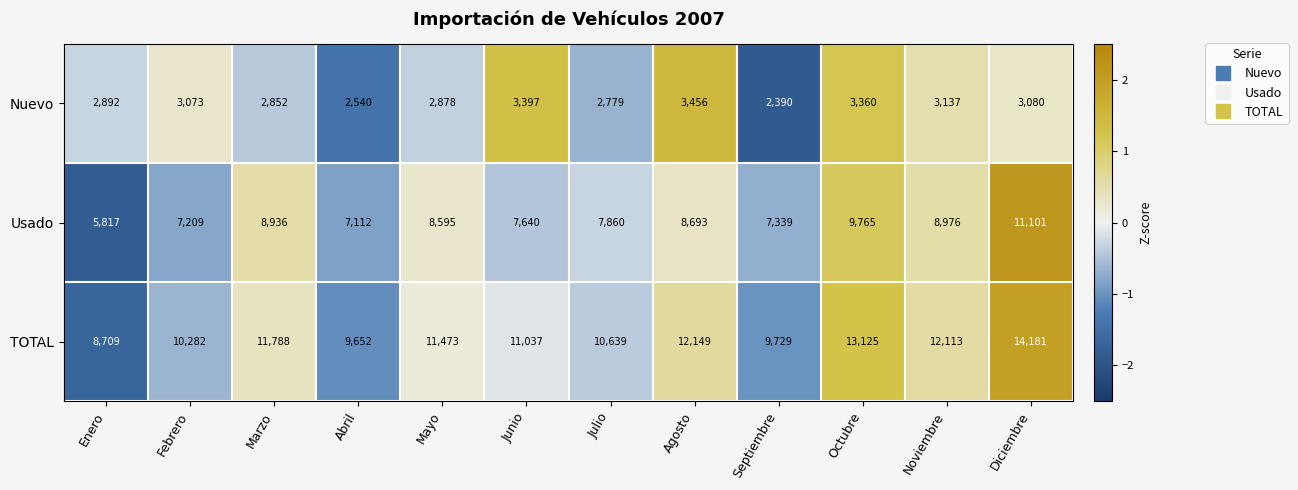

What is the total value across all series at Noviembre?

24226